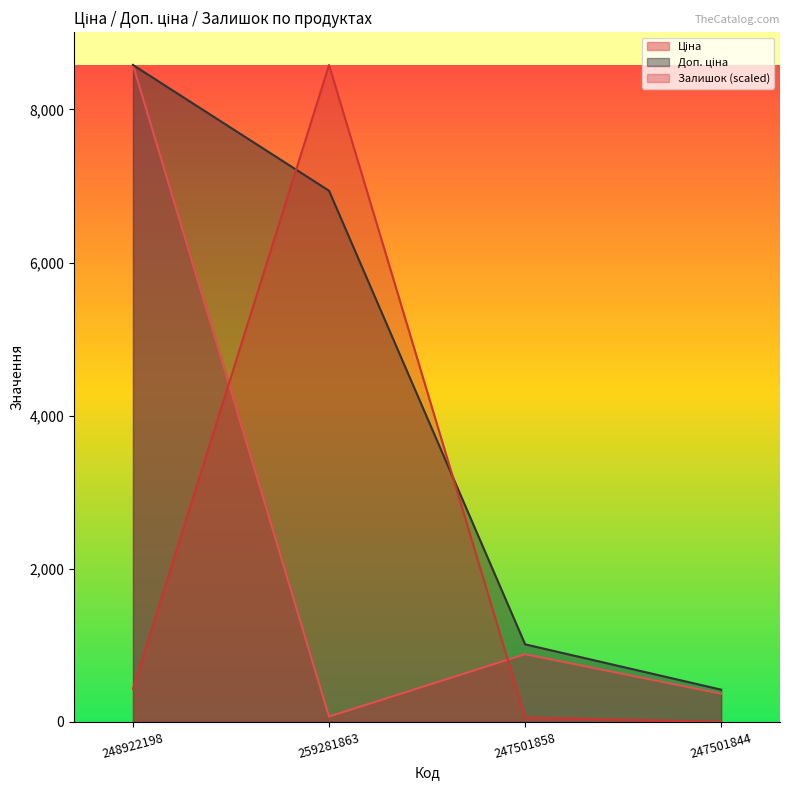

Reading left to right, what are all the values shown in this chart?

Ціна: 8581.1	69.4	884.2	367.6
Доп. ціна: 8581.1	6938.0	1013.2	421.0
Залишок: 431.9	8581.1	57.6	0.0